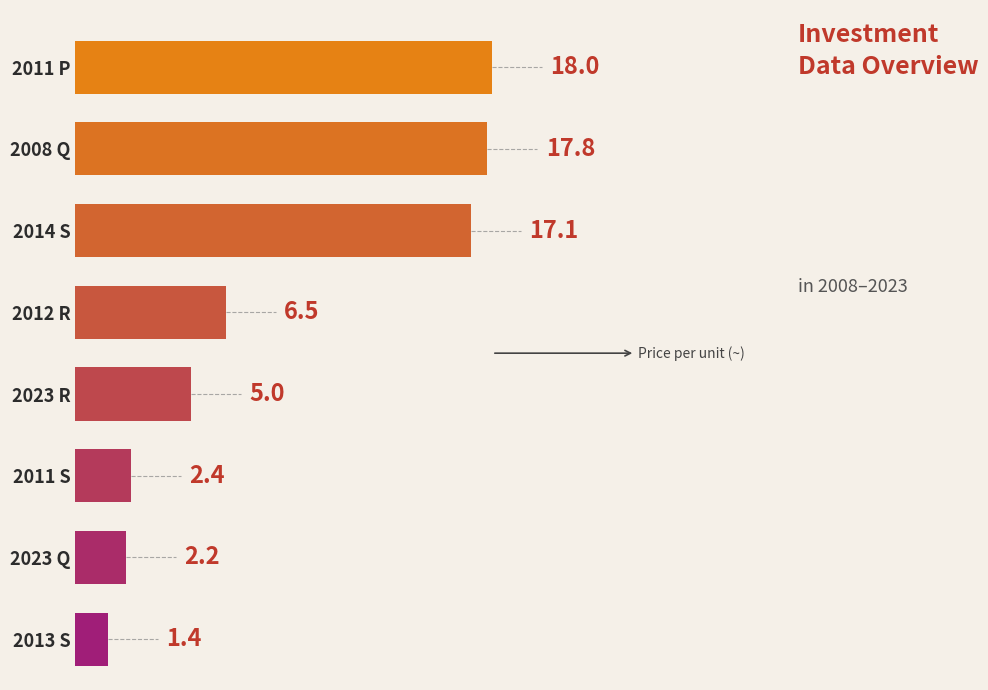

Reading bottom to top, what are all the values shown in this chart?

2013 S=1.4	2023 Q=2.2	2011 S=2.4	2023 R=5.0	2012 R=6.5	2014 S=17.1	2008 Q=17.8	2011 P=18.0